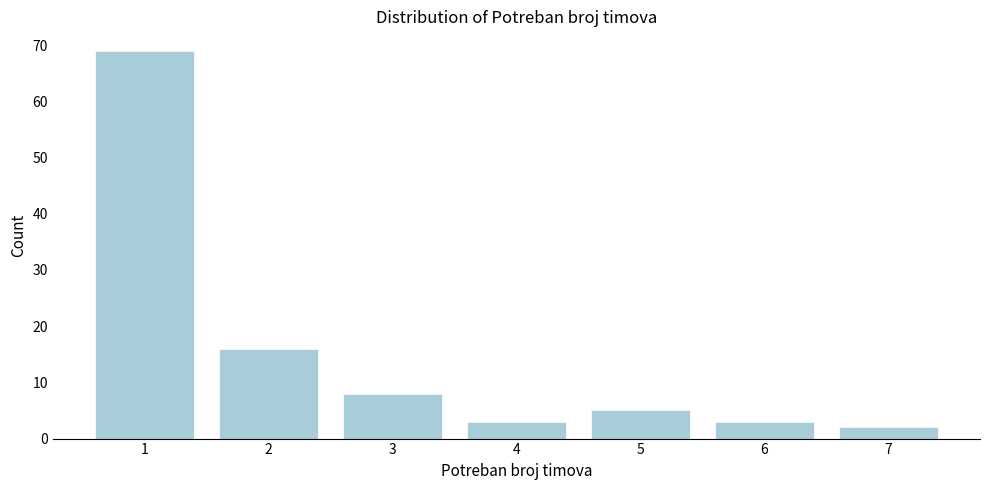

Reading left to right, what are all the values shown in this chart?

69	16	8	3	5	3	2